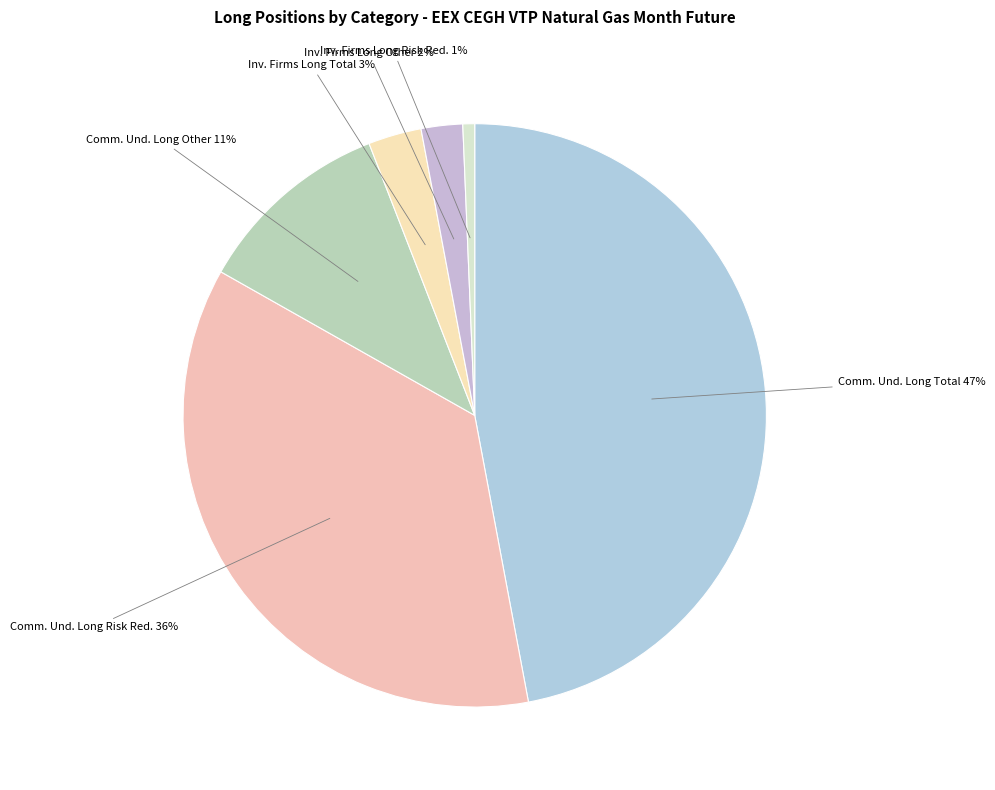

Count the number of slices in the pie.

6